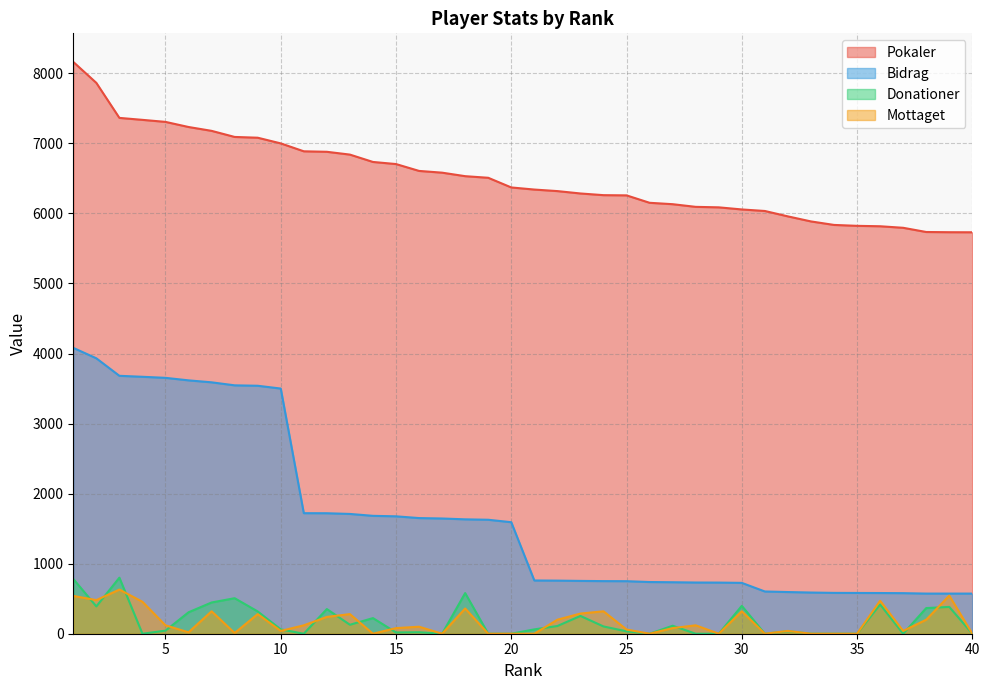

Rank the series at 36 from highest to lowest value.

Pokaler, Bidrag, Mottaget, Donationer